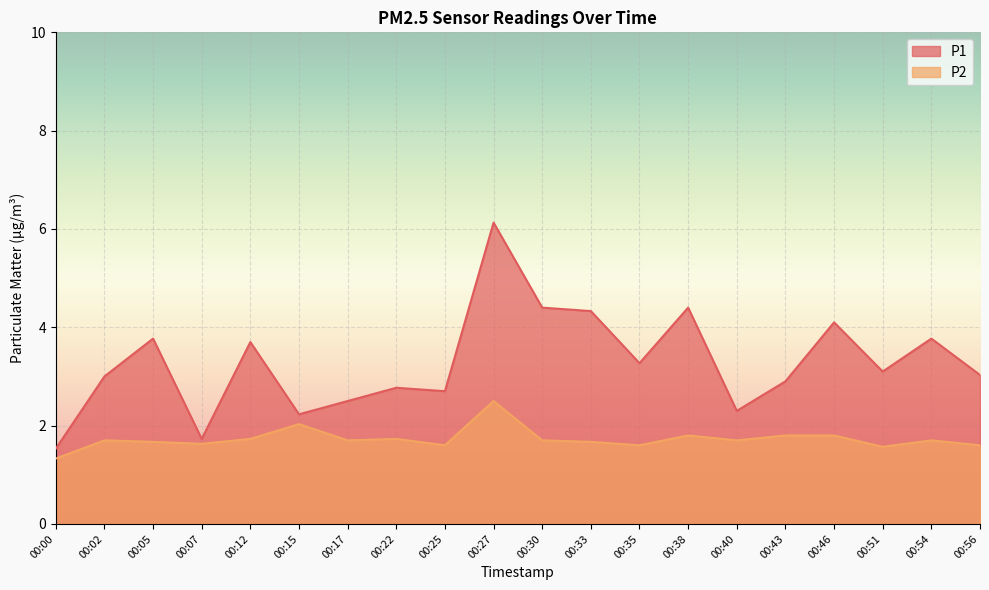

What are all the series names shown in the legend?

P1, P2